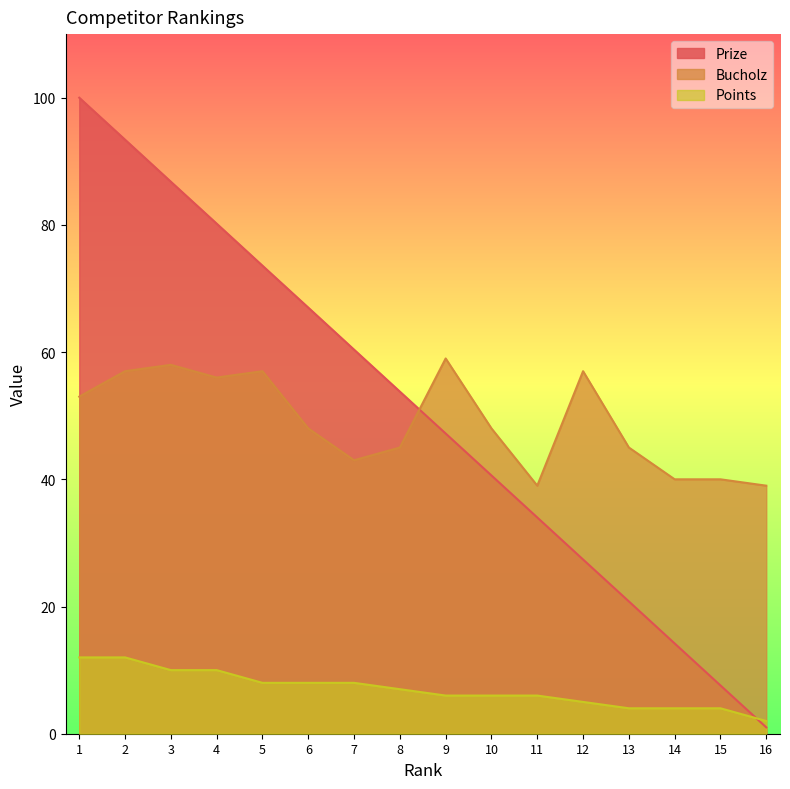

At how many categories does at least one series exceed 94?

1